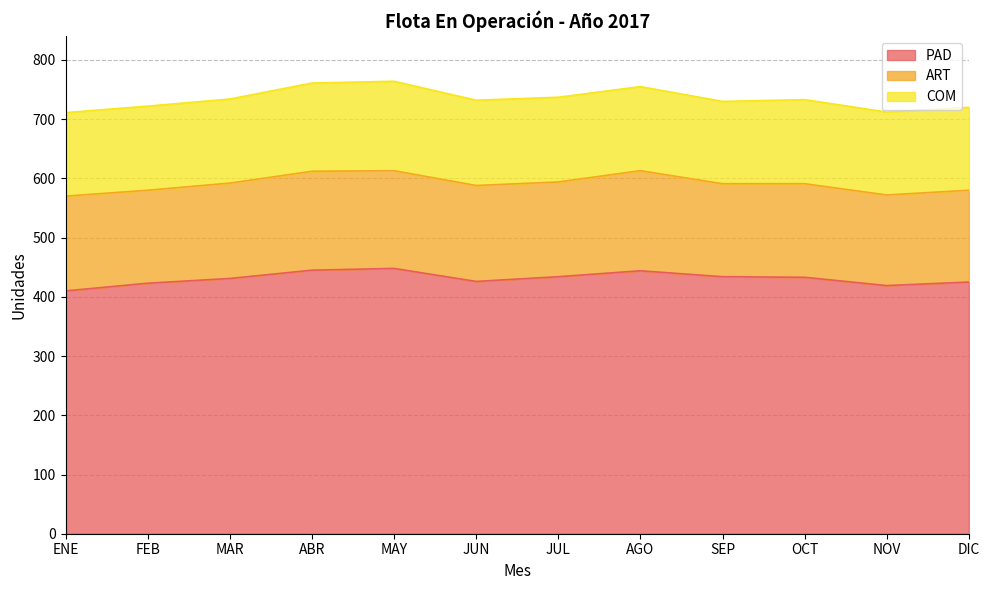

Reading left to right, extract all data points from this chart.

PAD: ENE=410	FEB=423	MAR=431	ABR=445	MAY=448	JUN=426	JUL=434	AGO=444	SEP=434	OCT=433	NOV=419	DIC=425
ART: ENE=160	FEB=157	MAR=161	ABR=167	MAY=165	JUN=162	JUL=160	AGO=169	SEP=157	OCT=158	NOV=153	DIC=155
COM: ENE=141	FEB=142	MAR=142	ABR=149	MAY=151	JUN=144	JUL=143	AGO=142	SEP=139	OCT=142	NOV=140	DIC=140